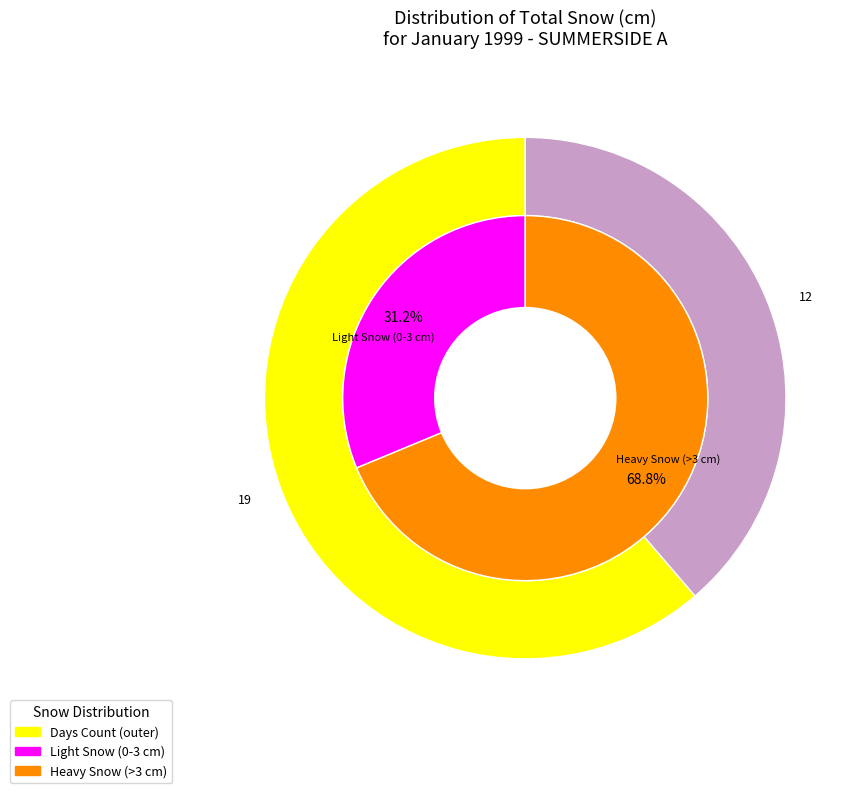

Between 31 and 27, which is larger?

31